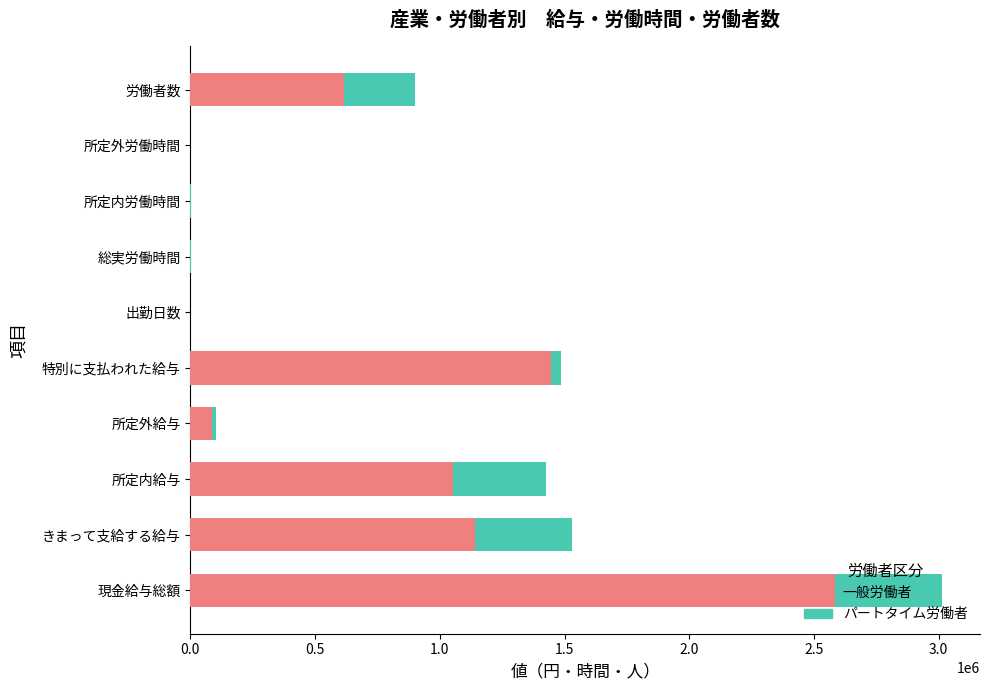

What is the sum of all 一般労働者 values?

6927526.0